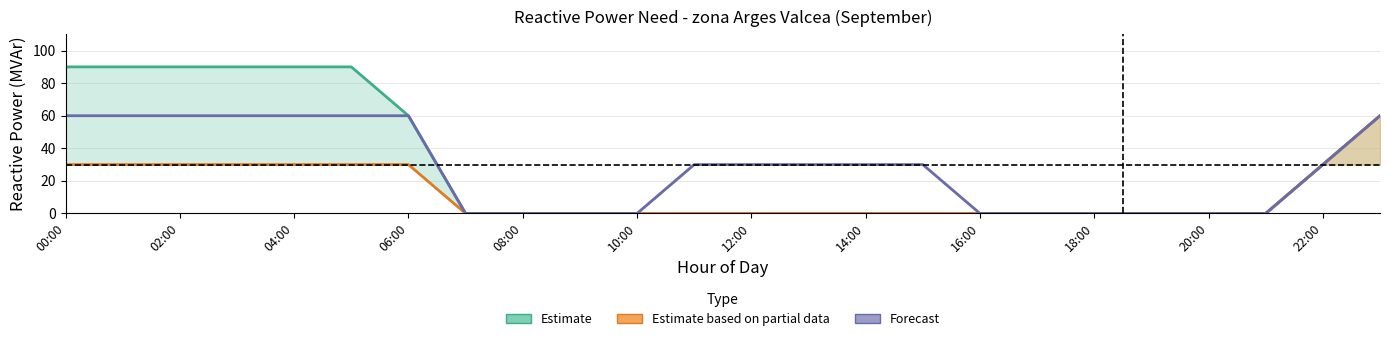

What is the sum of all Estimate based on partial data values?

300